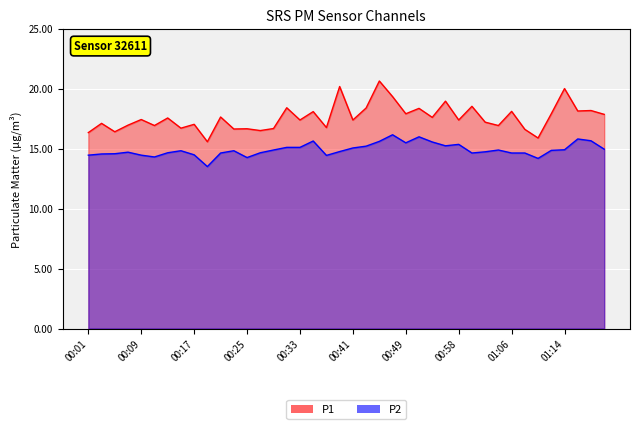

How many values in the P1 series exceed 17?

26